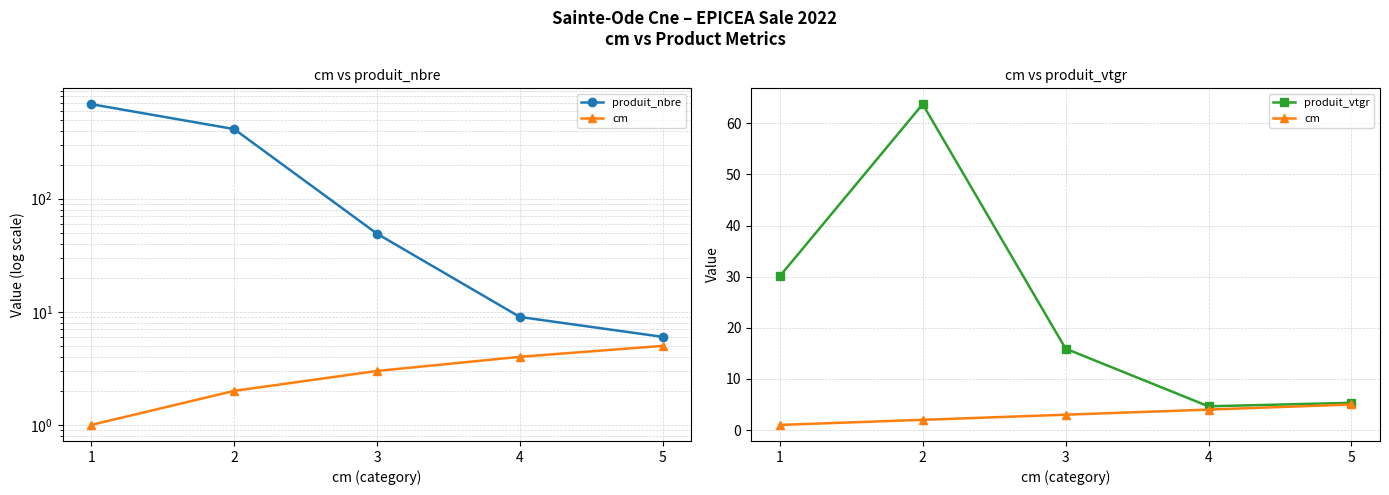

Where does the produit_vtgr series first go above 15?

1